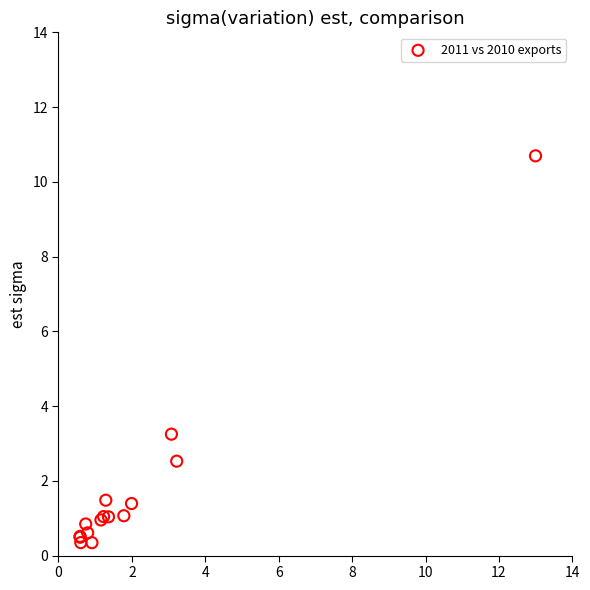

What Y value in the scatter plot is closest to 5?

3.2